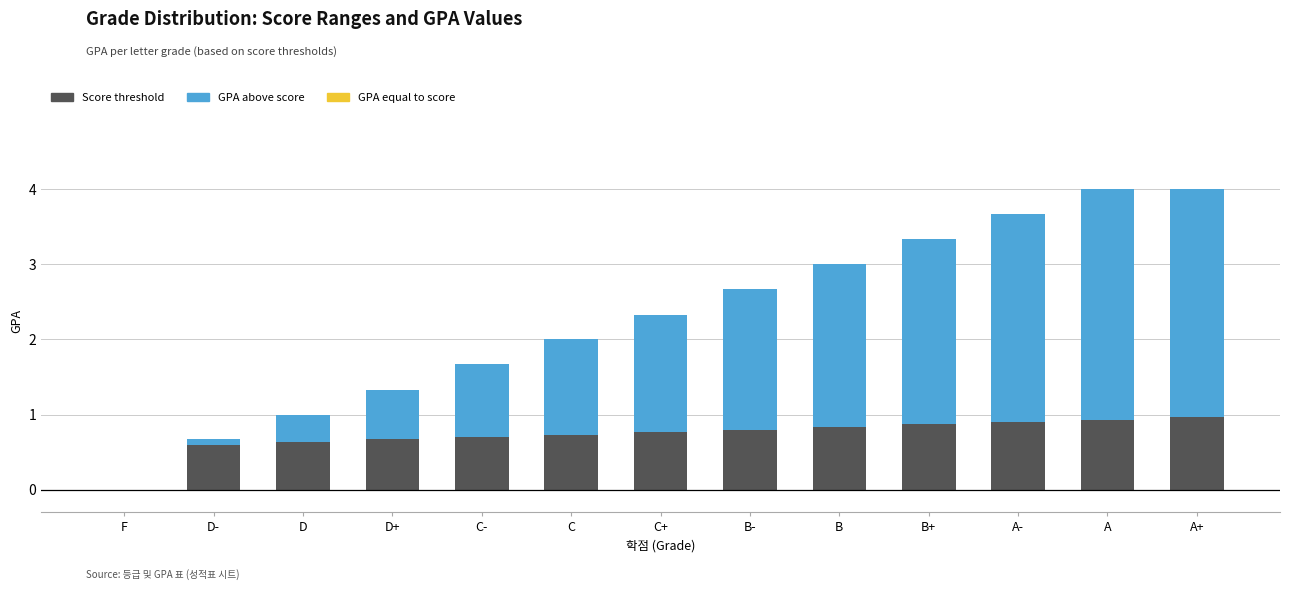

What is the total value across all series at C?

2.0